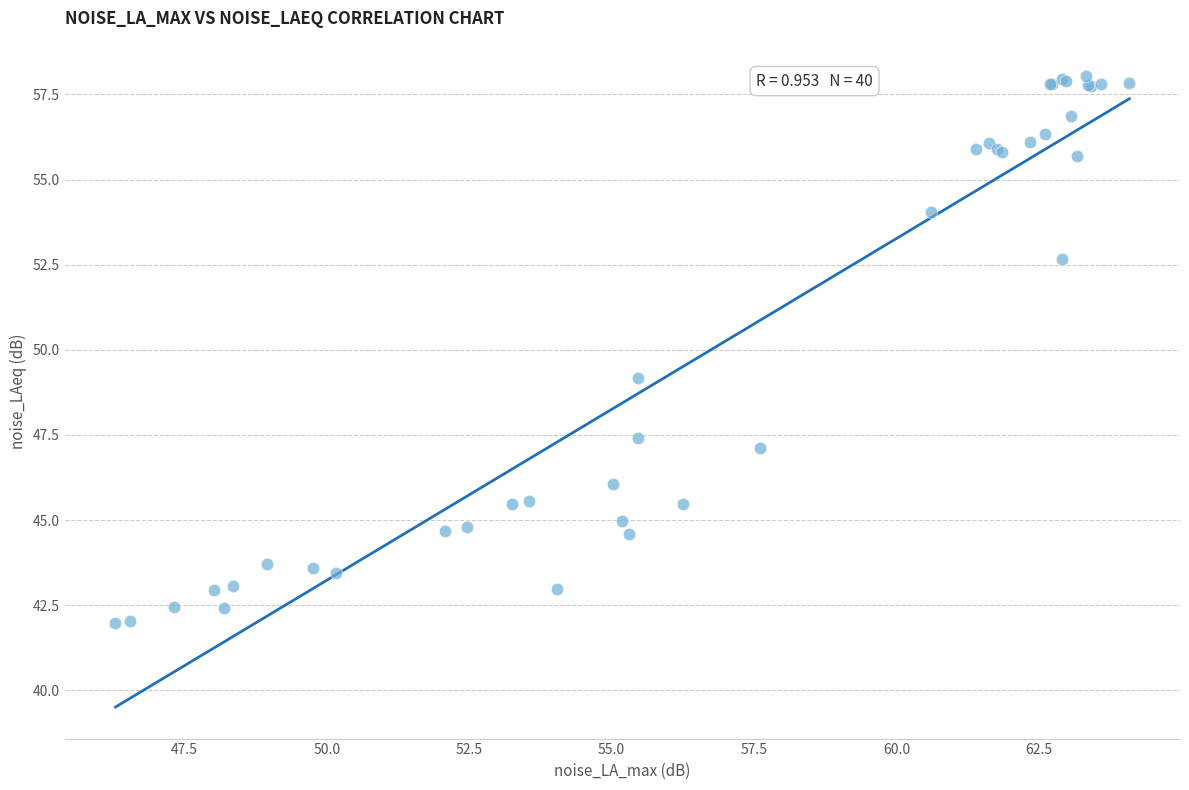

What Y value in the scatter plot is closest to 50?

49.2